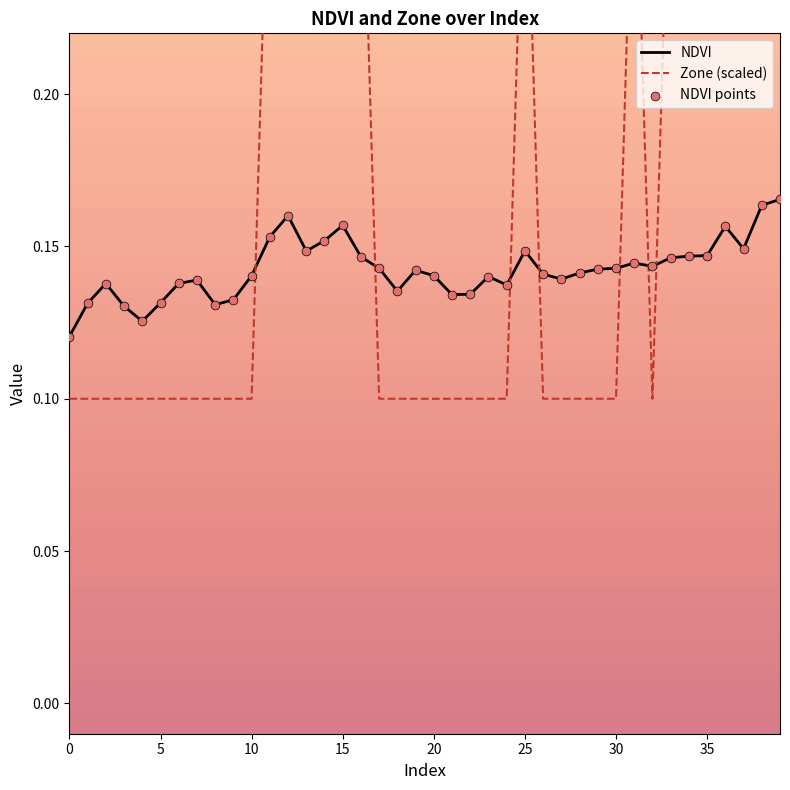

At how many categories does at least one series exceed 0?

40